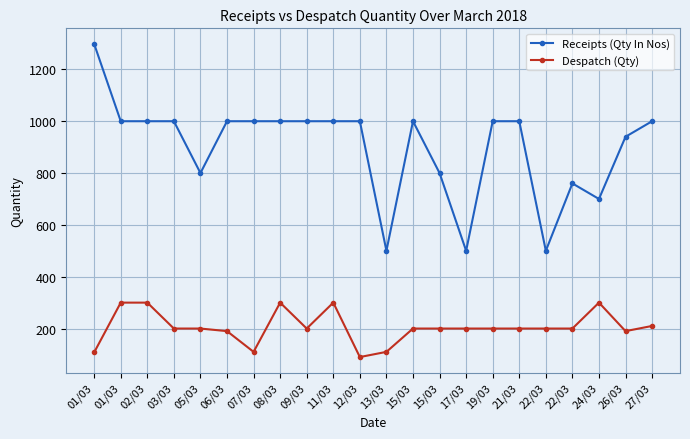

Count the number of data series in this chart.

2